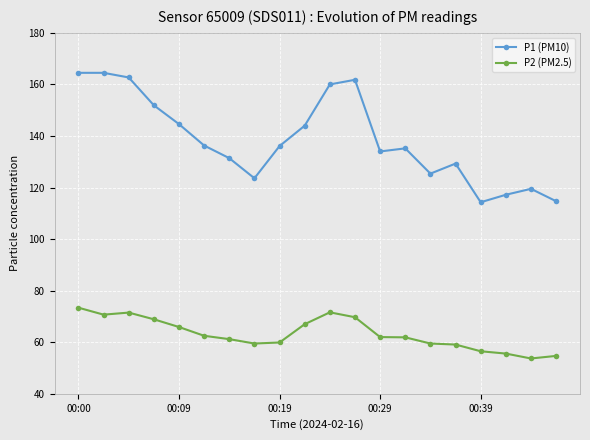

What is the greatest value displayed?

164.5